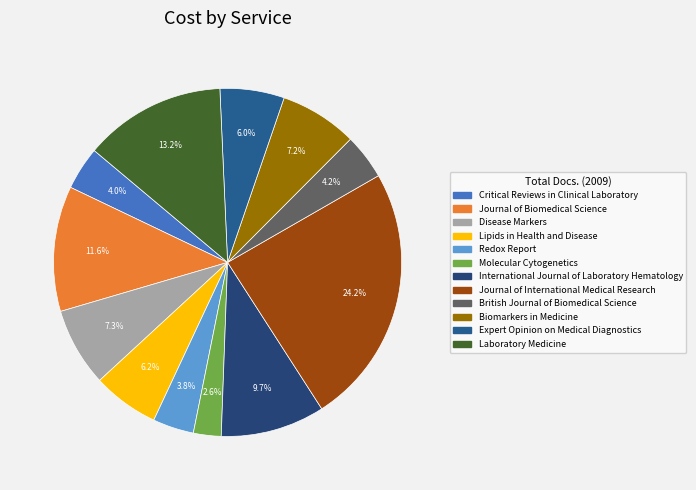

What is the smallest slice in the pie chart?

Molecular Cytogenetics